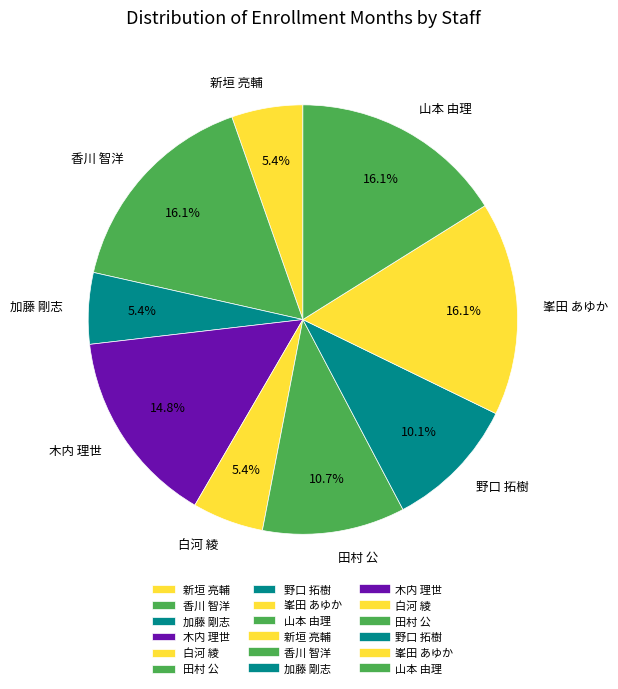

Is 木内 理世 the majority of the pie?

No